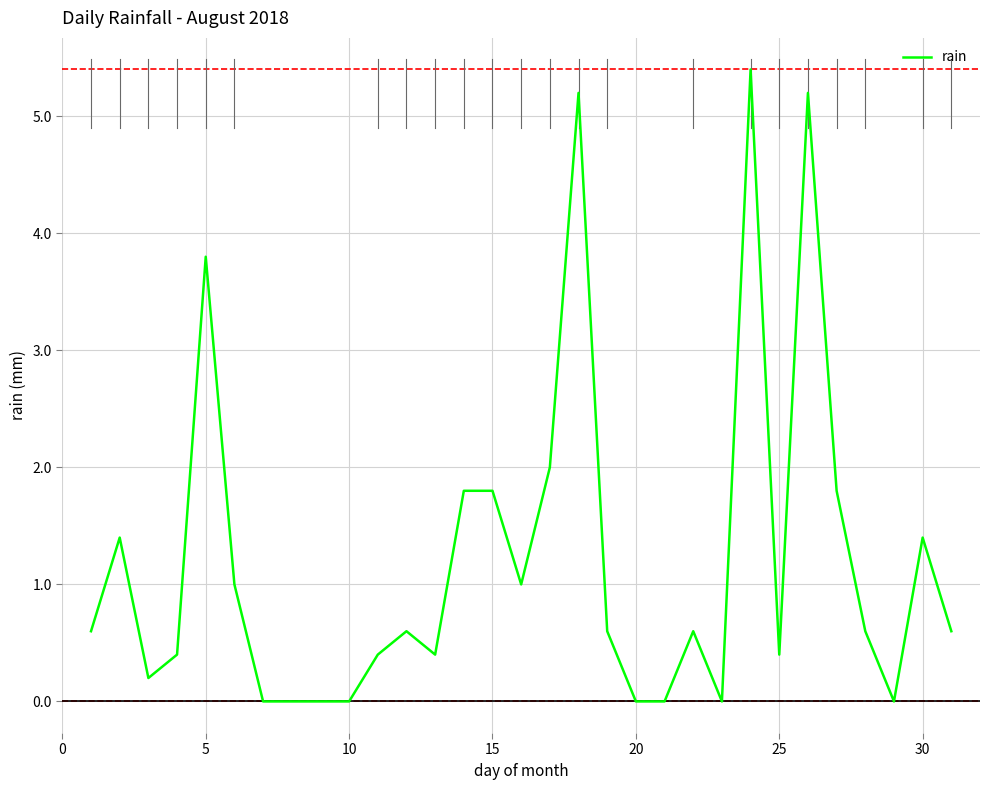

What is the maximum value shown in the chart?

5.4